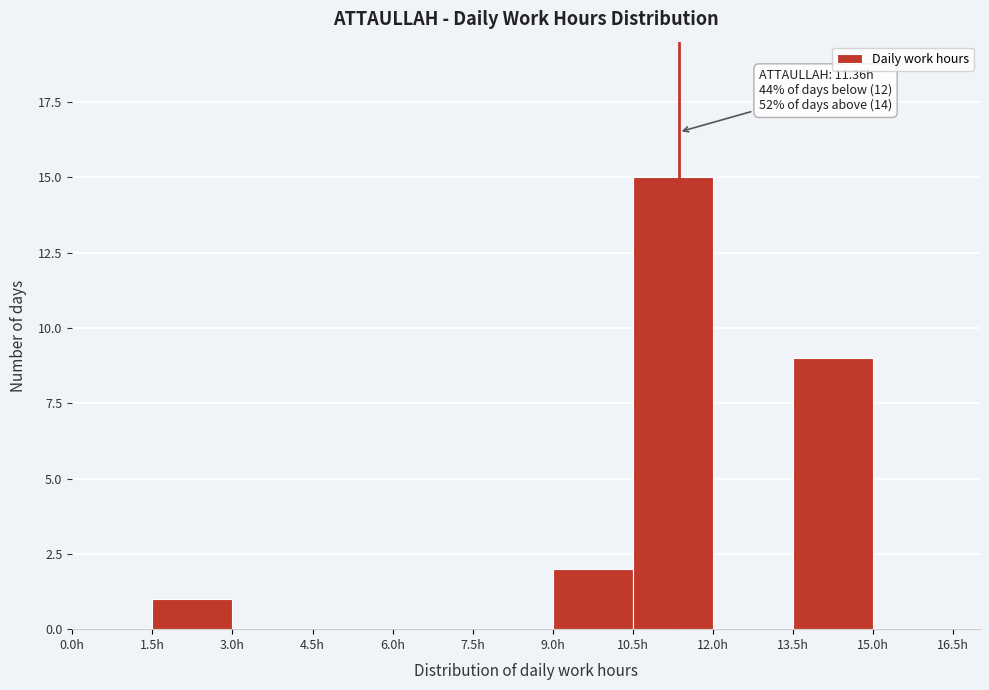

Over which range of the x-axis is the bar tallest?

10.5 to 12.0